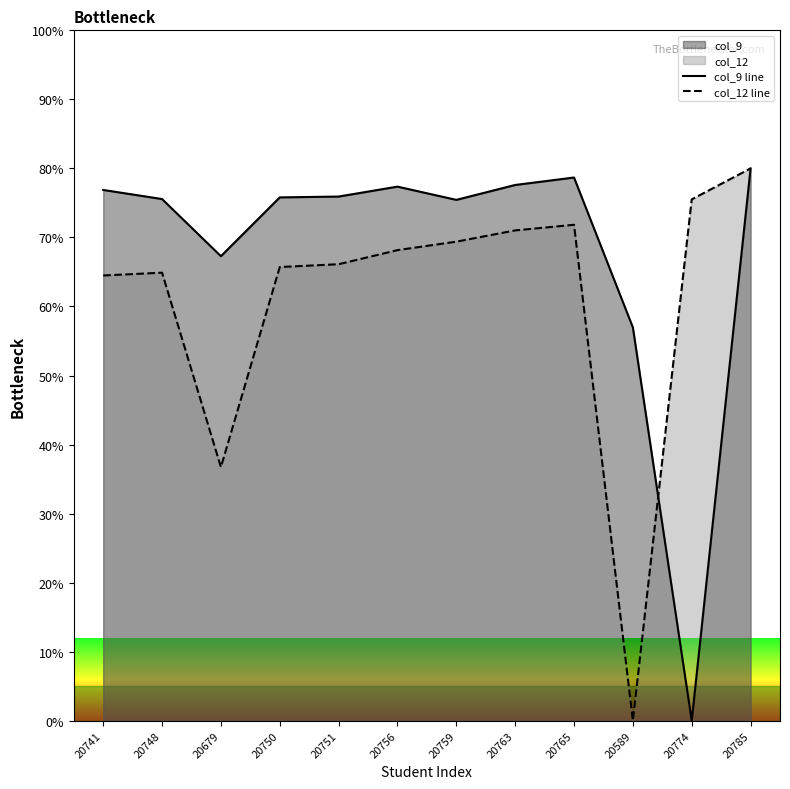

What is the label of the 1st point from the right?

20785